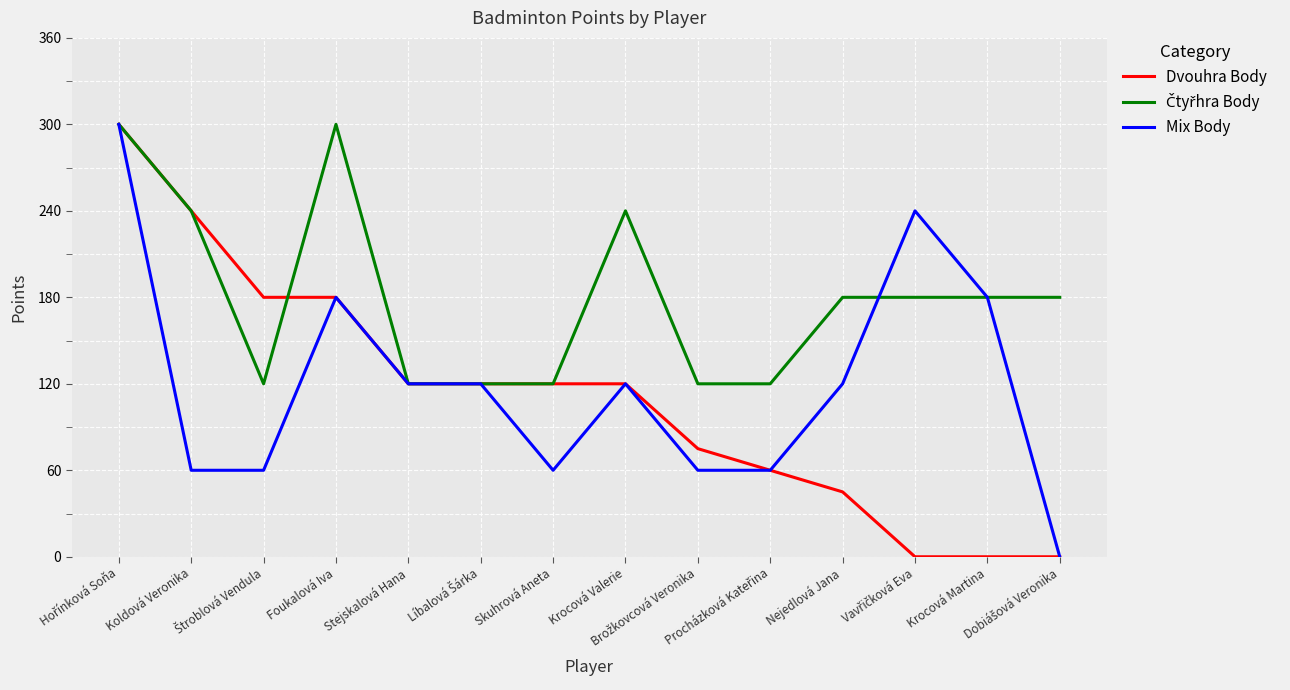

What is the greatest value displayed?

300